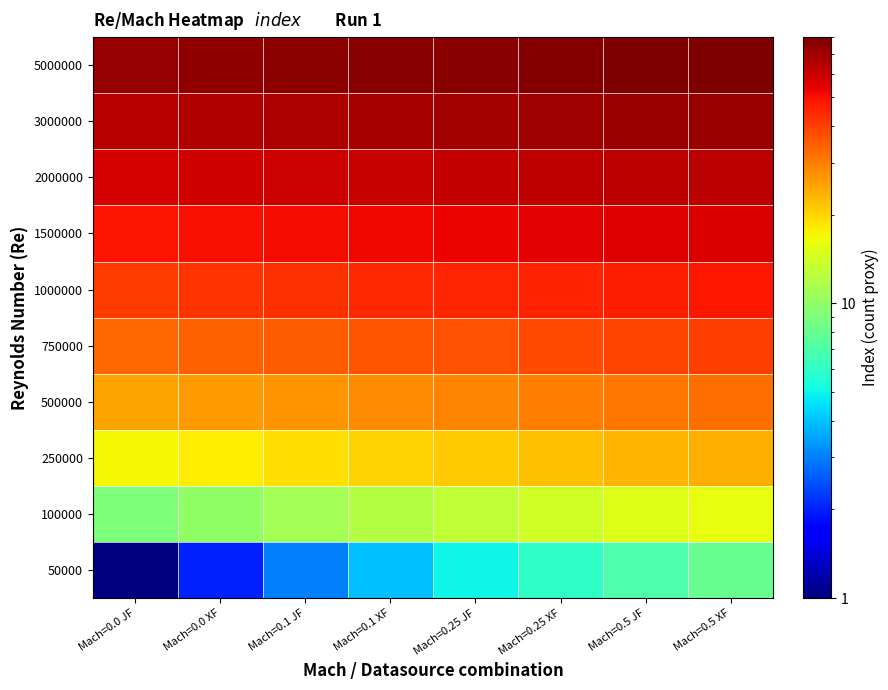

What is the maximum value shown in the chart?

80